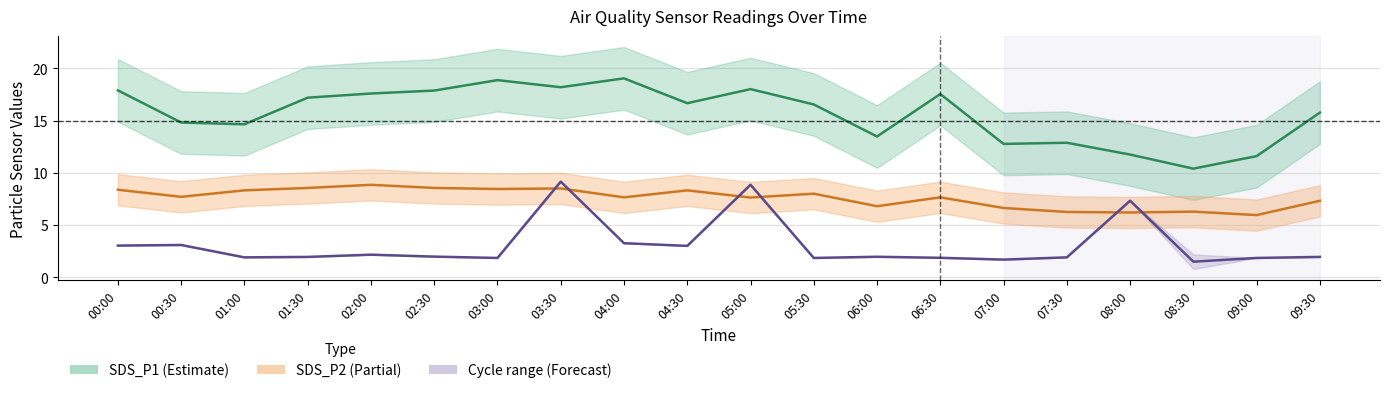

Where does the SDS_P1 series first go above 16?

00:00